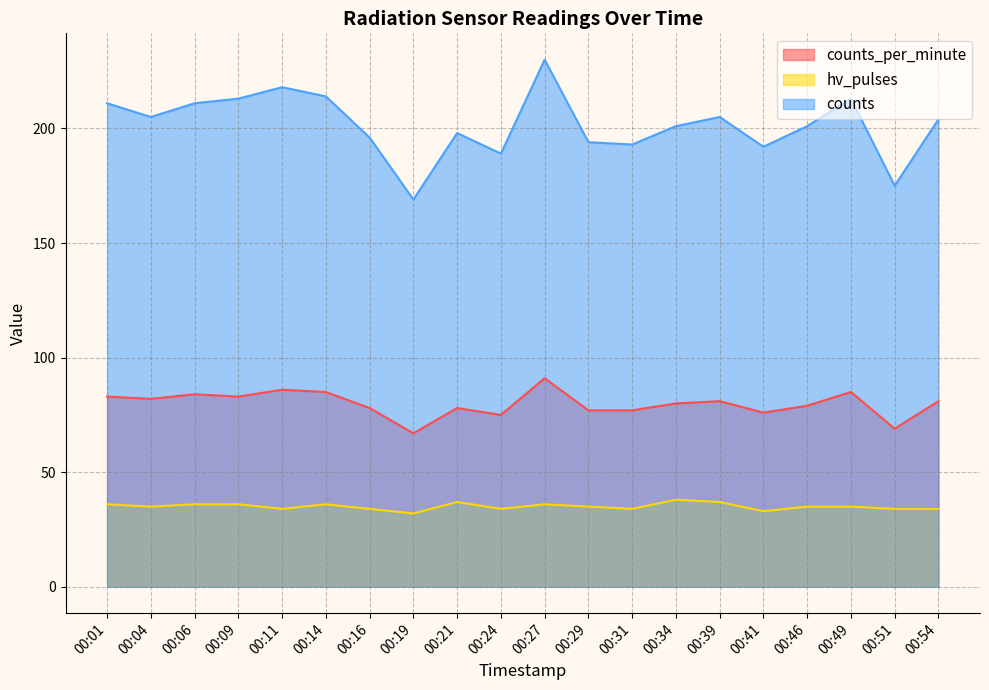

How many interior local peaks does the hv_pulses series have?

4